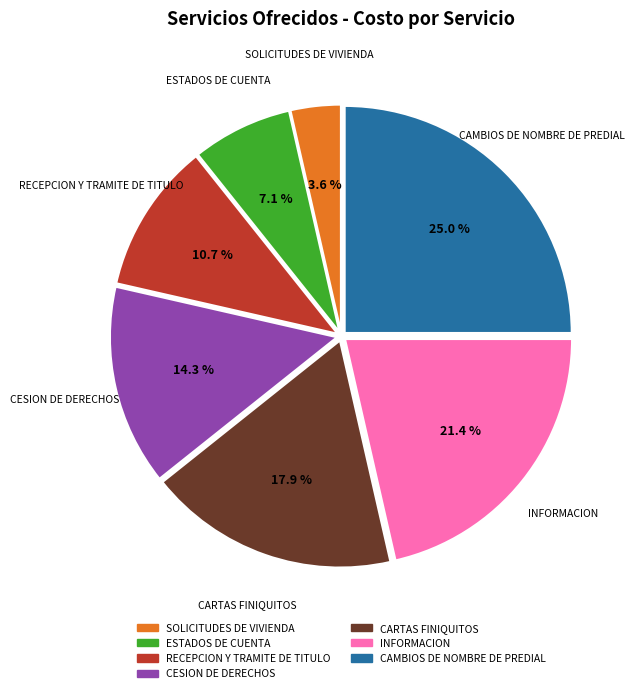

How much of the chart is everything except RECEPCION Y TRAMITE DE TITULO?

89.3%